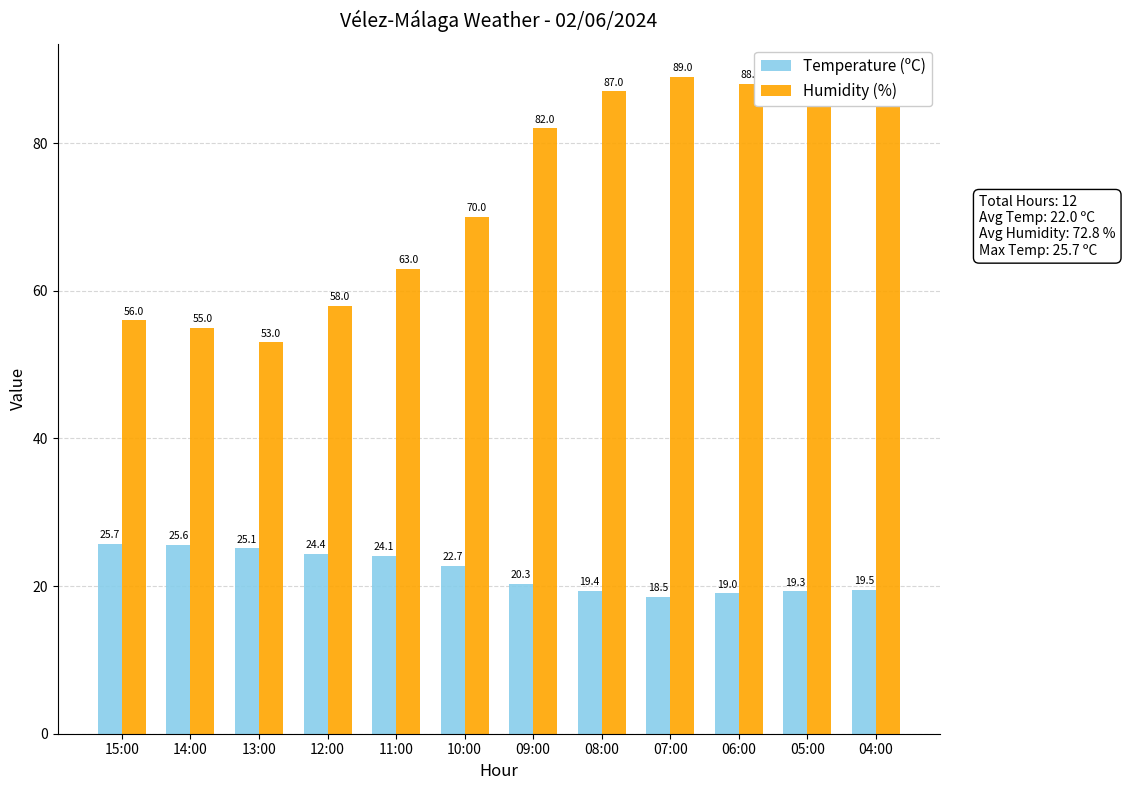

Is it true that Temperature (ºC) equals 24.4 at 12:00?

True